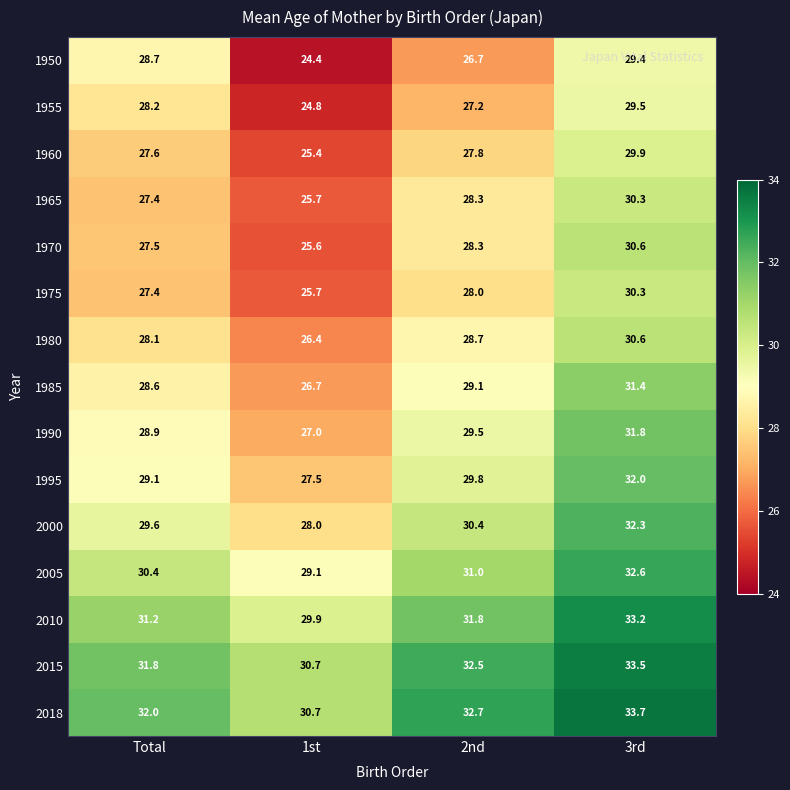

What is the difference between the maximum and minimum values in the 1990 series?

4.8